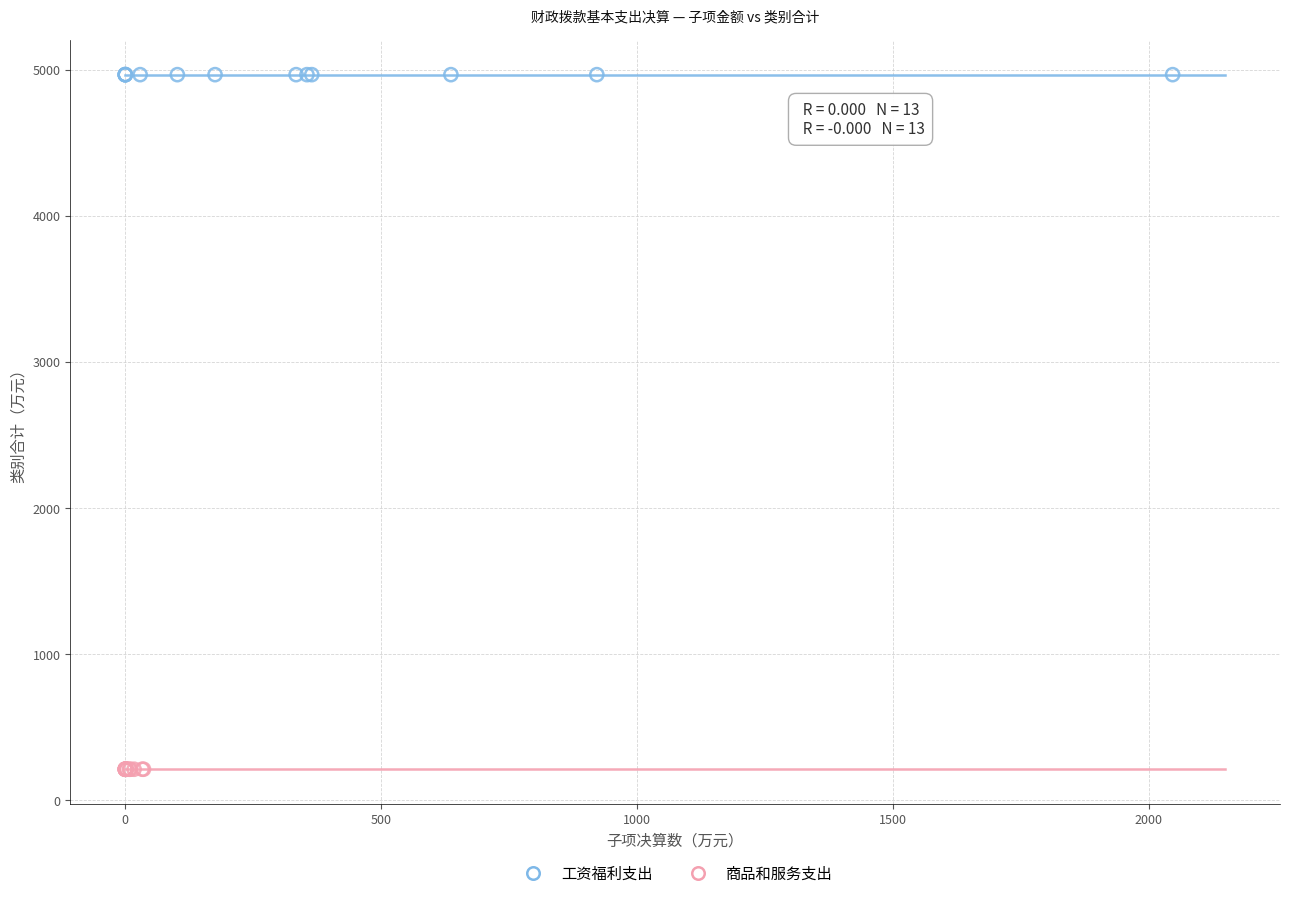

Which series reaches the maximum Y coordinate?

工资福利支出